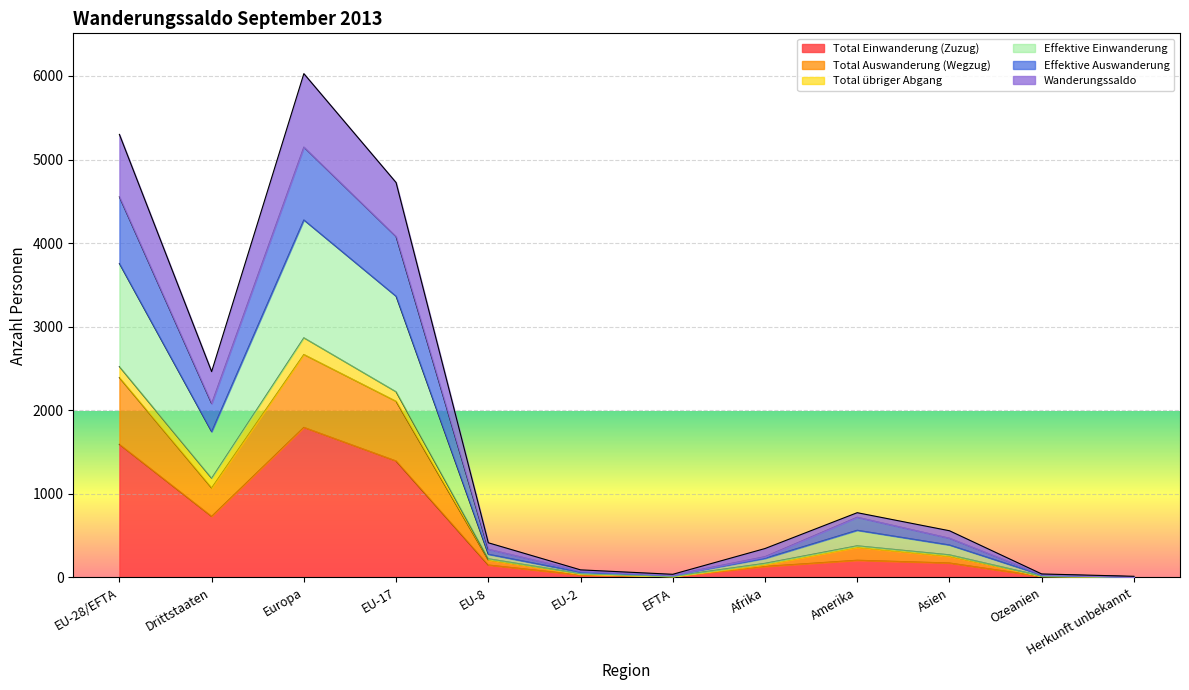

Count the number of categories in the chart.

12